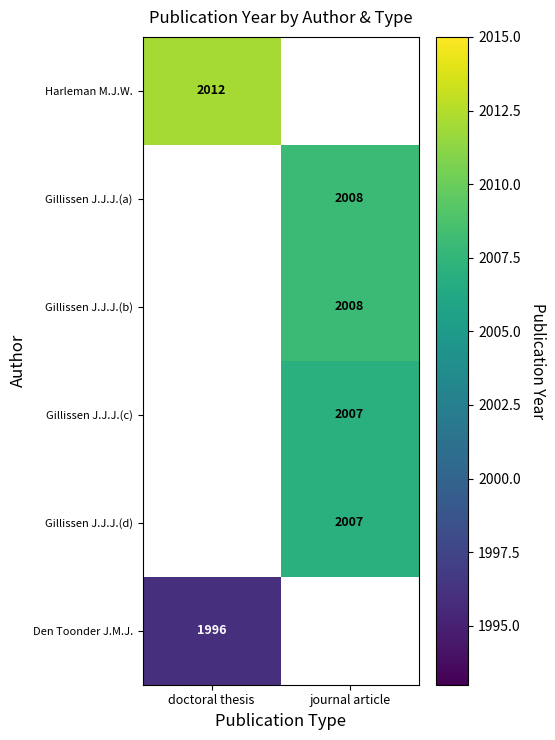

The Gillissen J.J.J.(d) series shows 2909 at journal article. True or false?

False